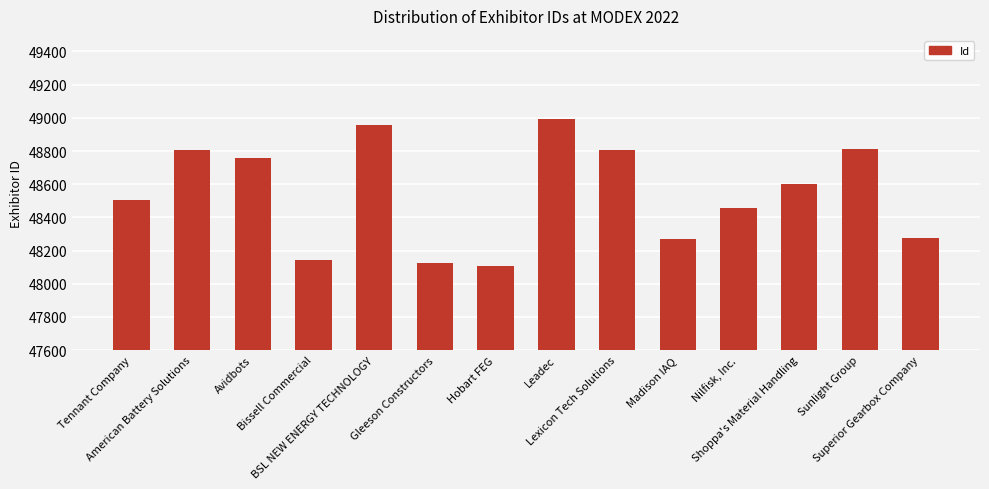

What is the sum of all values?

679613